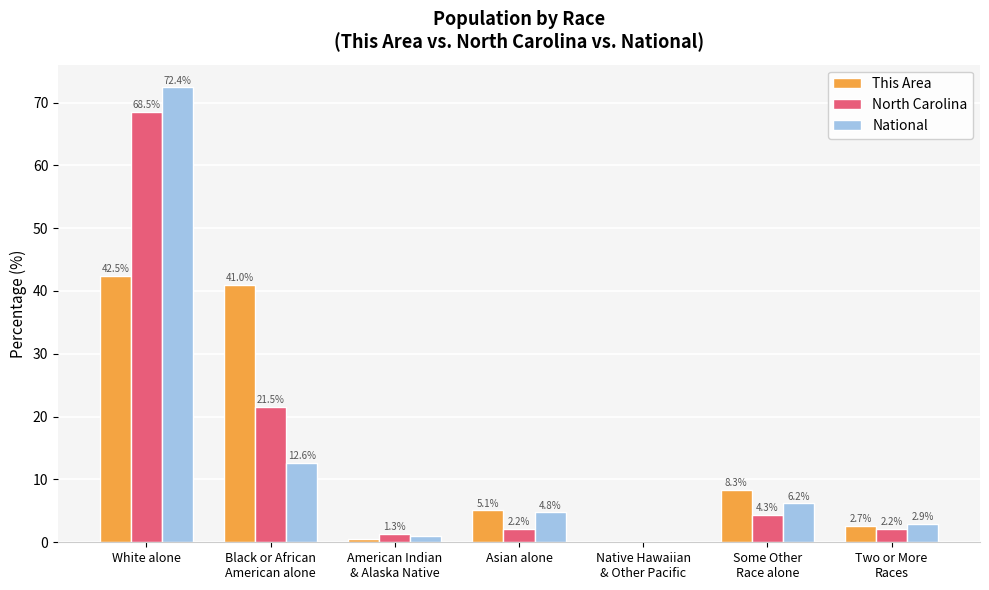

True or false: This Area has a value of 7.6 at Asian alone.

False